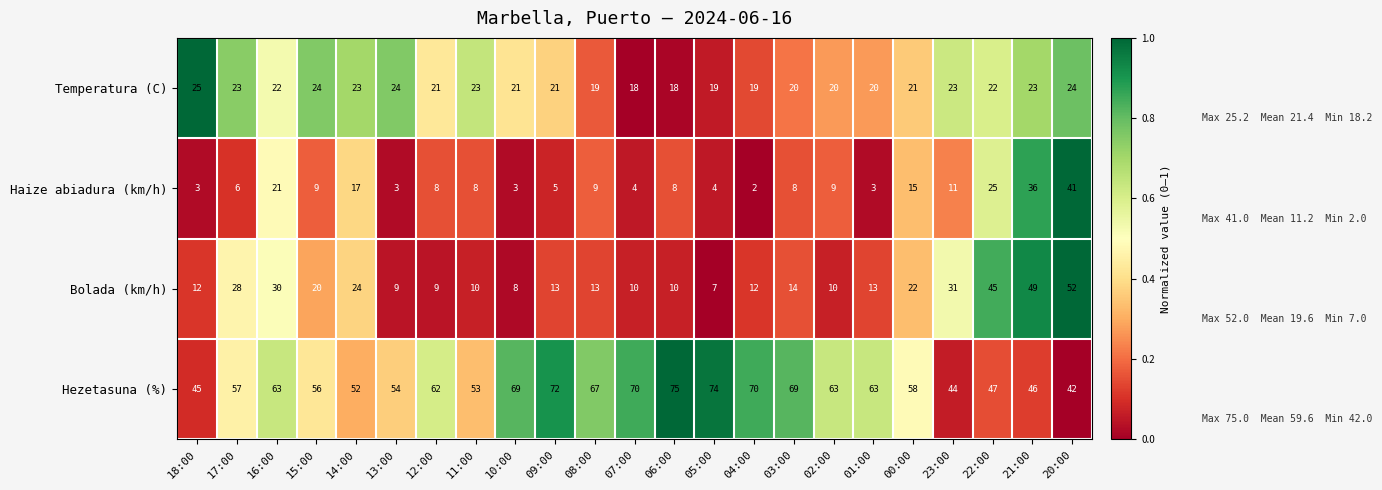

Which series has the widest spread of values?

Bolada (km/h)